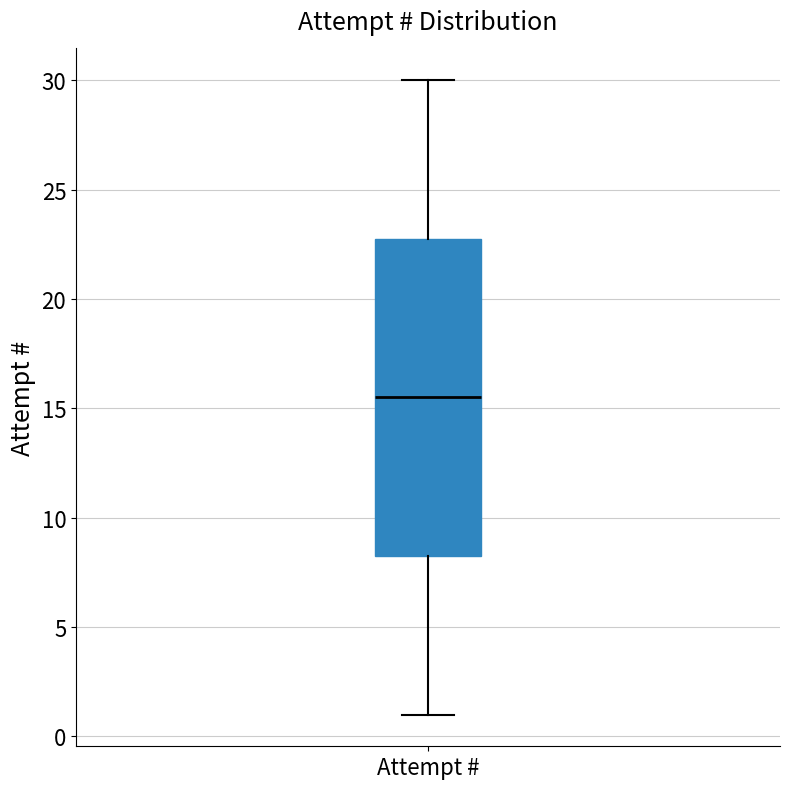

Read this box plot against the y-axis: the position of the median line, the range covered by the box, and the ends of both whiskers. The values are not printed on the chart, so give them approximately, as read against the axis.

median 15.5, box 8.5 to 23.0, whiskers 1.0 to 30.0